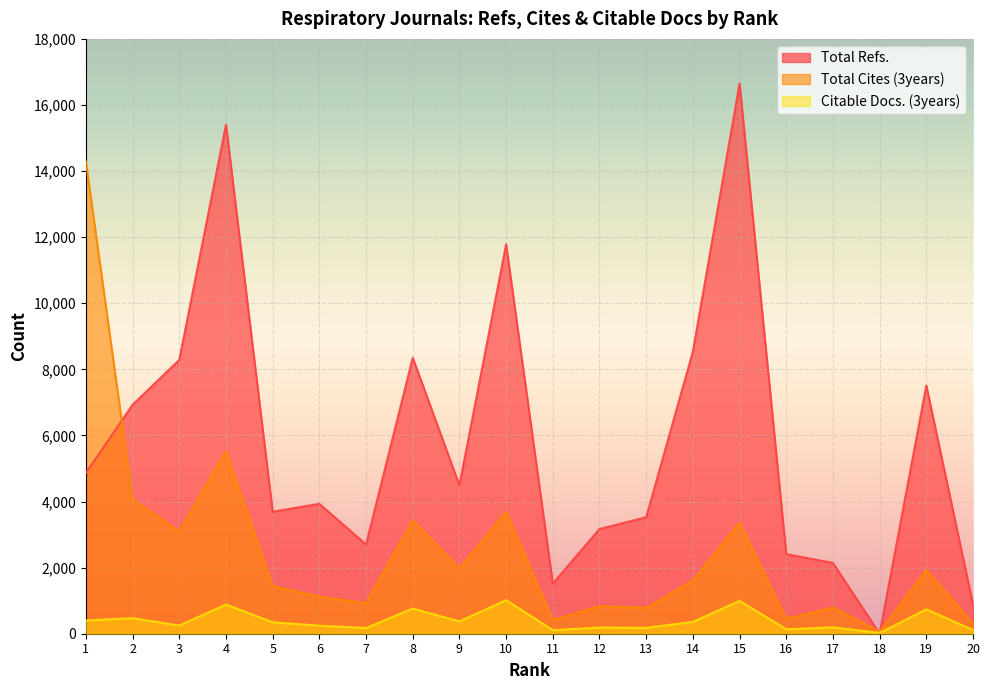

Where do Total Refs. and Total Cites (3years) first cross each other?

1 and 2